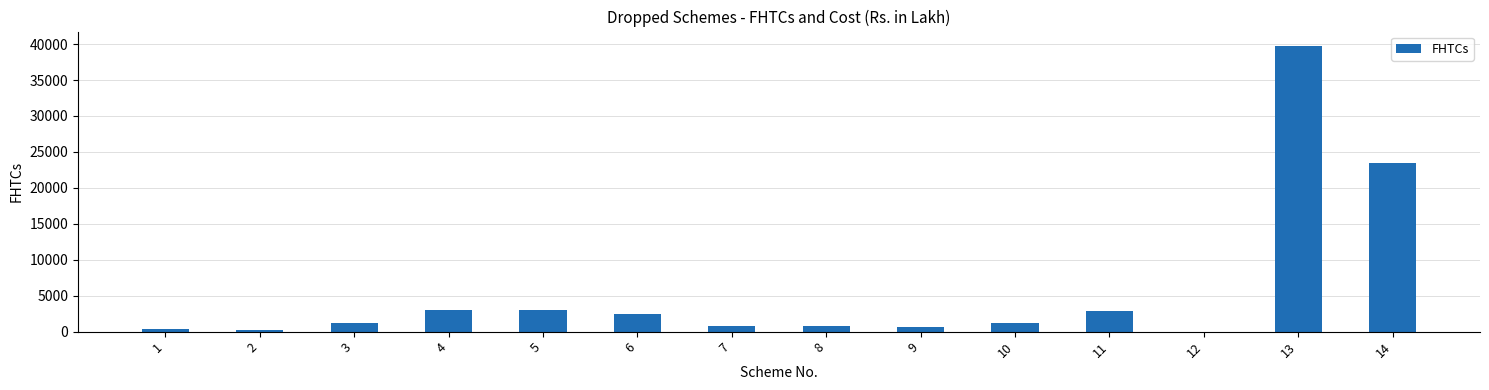

What is the greatest value displayed?

39753